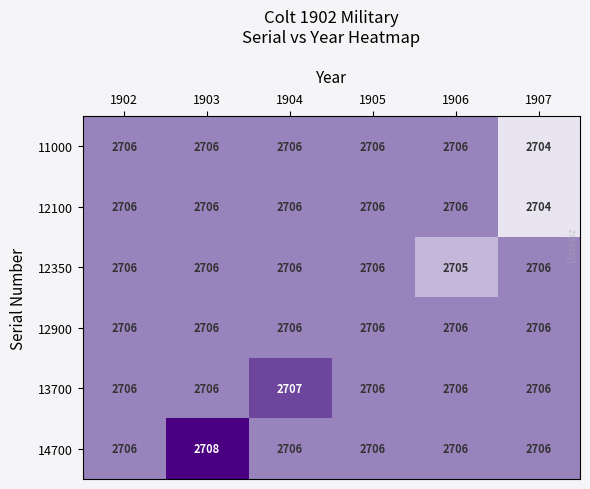

The 12900 series shows 2706 at 1902. True or false?

True